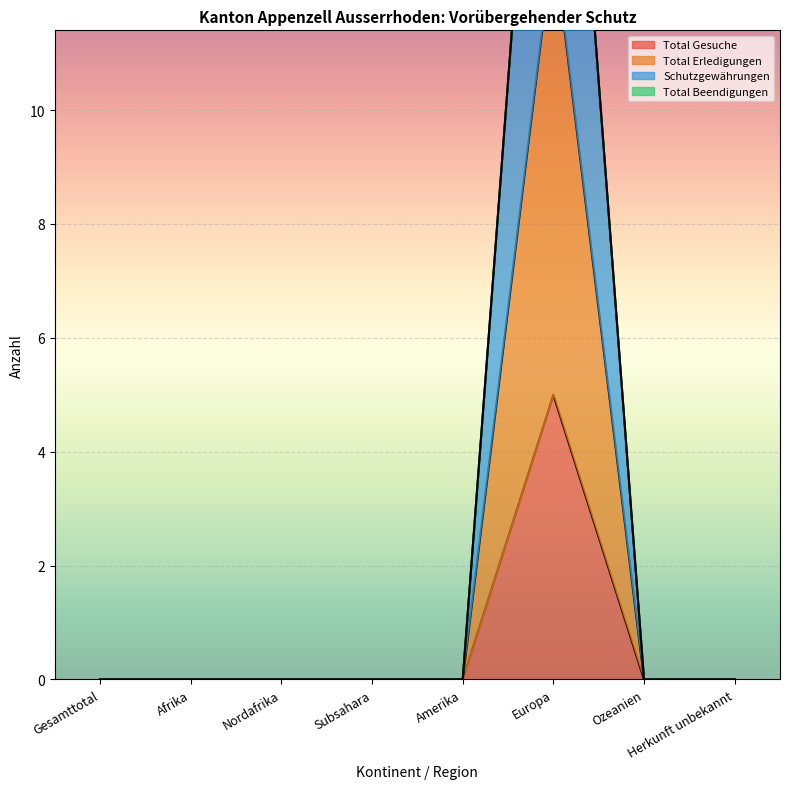

What is the label of the 5th point from the left?

Amerika